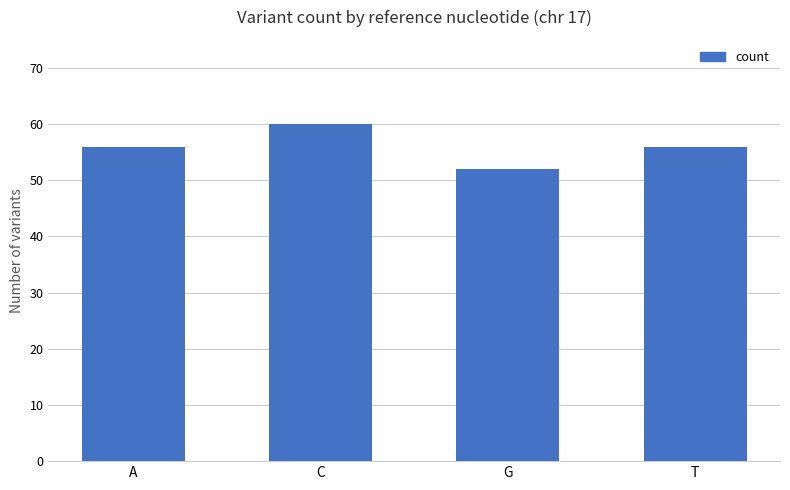

Count the number of data series in this chart.

1